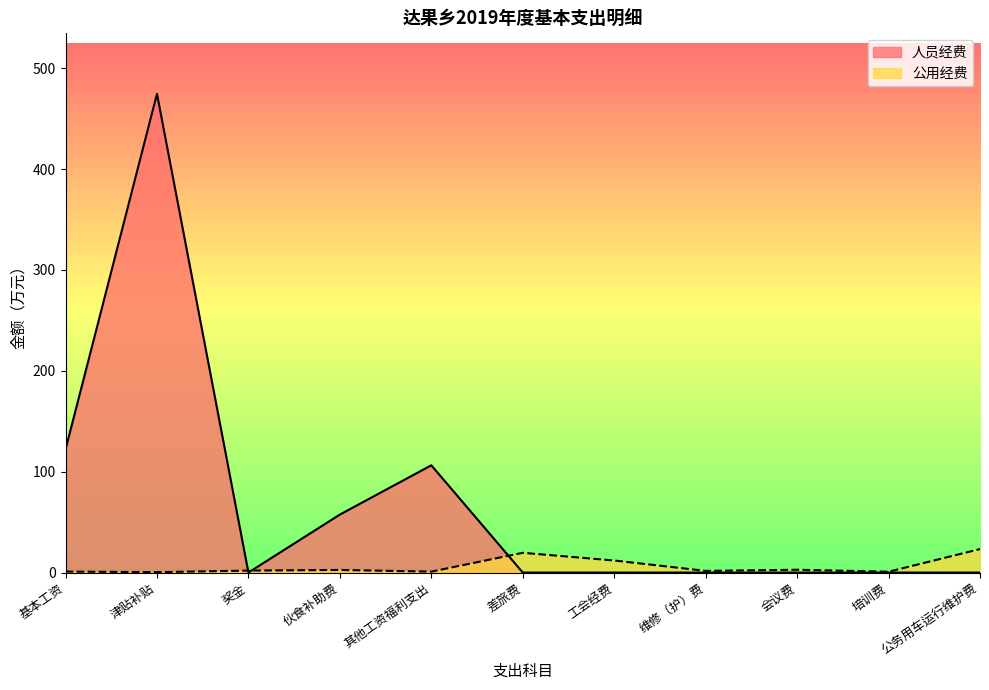

Where is the first local minimum for 人员经费?

奖金